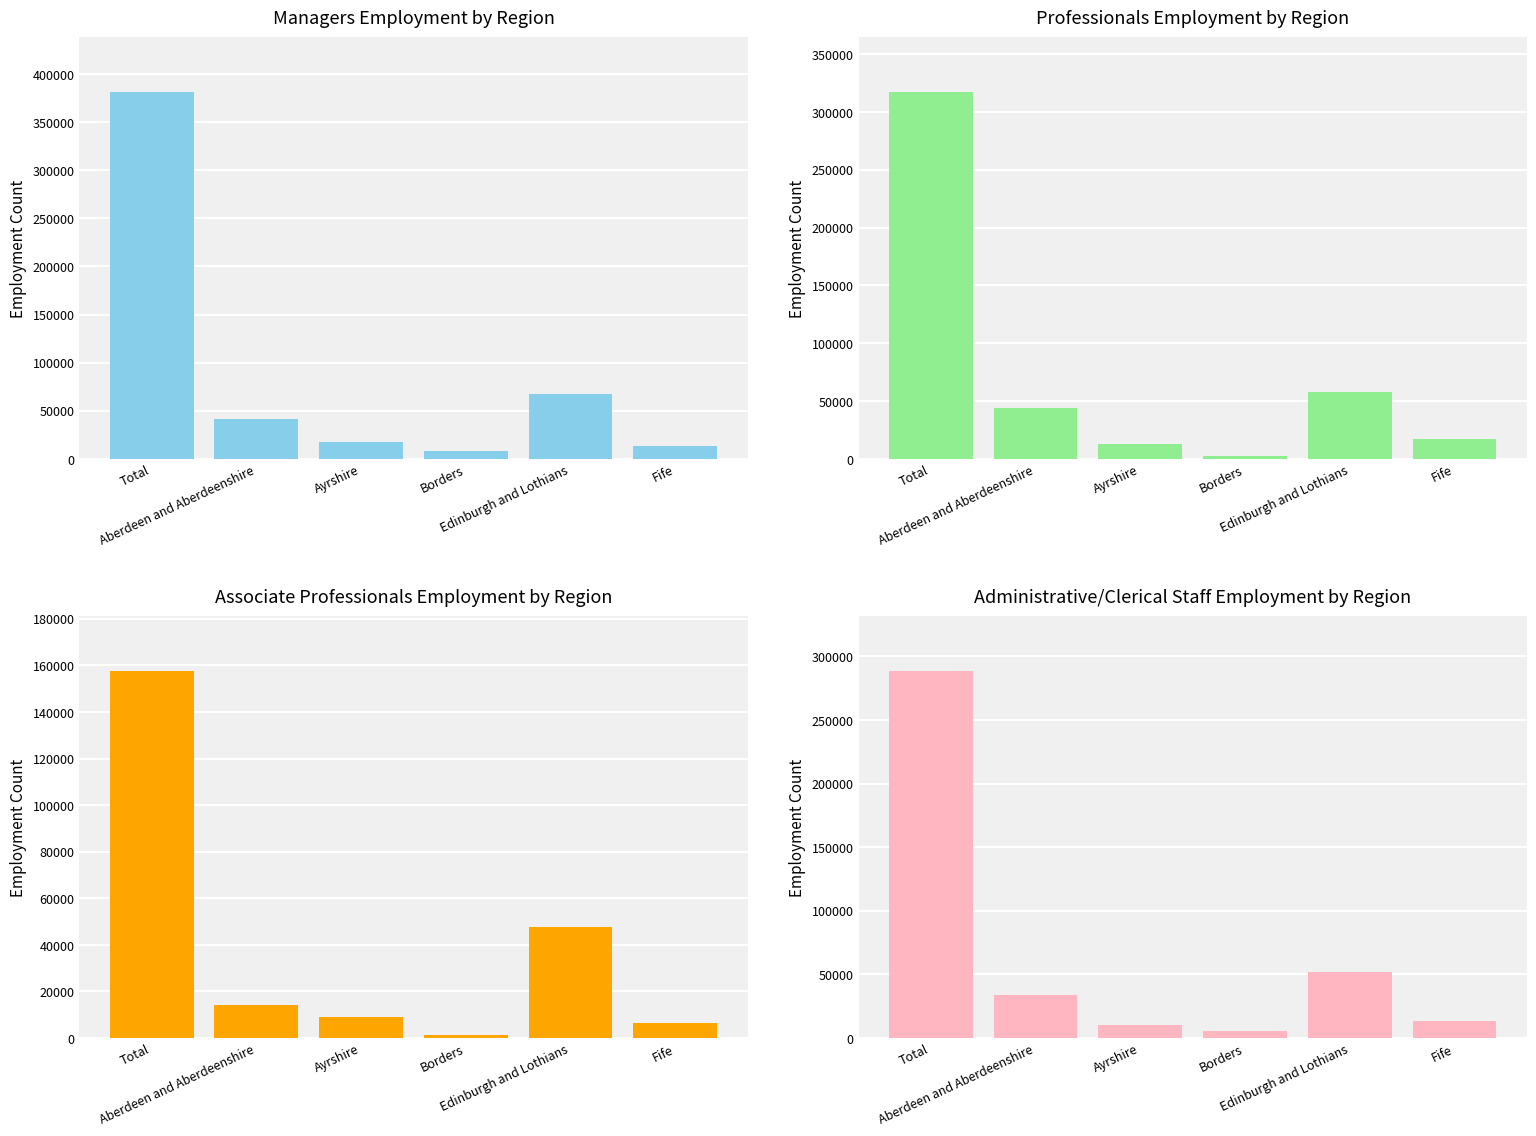

Reading right to left, extract all data points from this chart.

Managers: 13632	67479	8090	17167	41248	381147
Professionals: 16986	58045	2636	12437	43775	317002
Associate professionals: 6551	47488	1267	9155	14347	157417
Administrative/clerical staff: 13018	51598	5258	10303	34198	288164